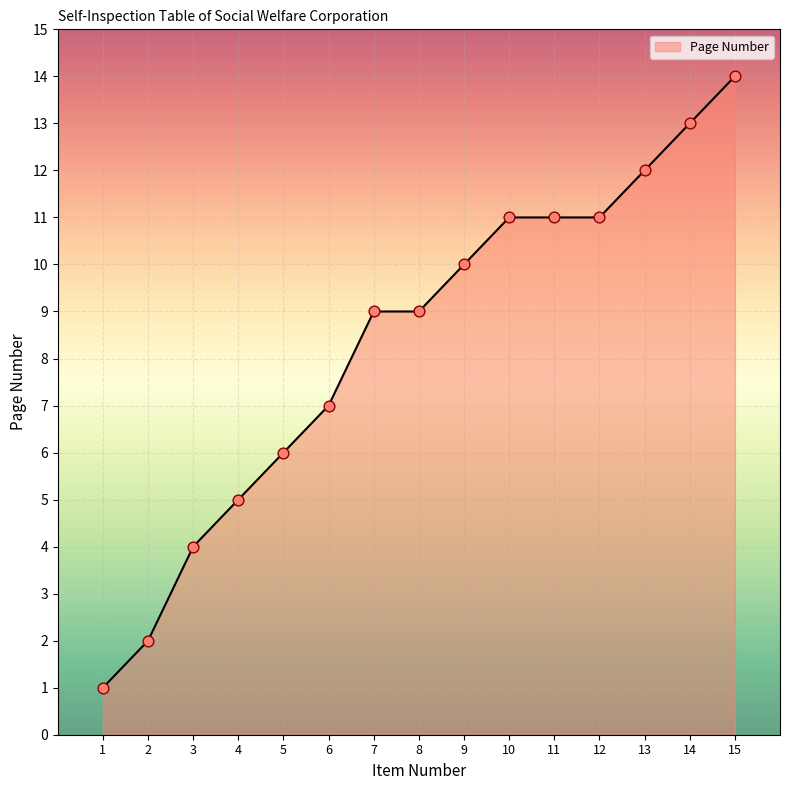

What is the ratio of the value at 9 to the value at 4?

2.0